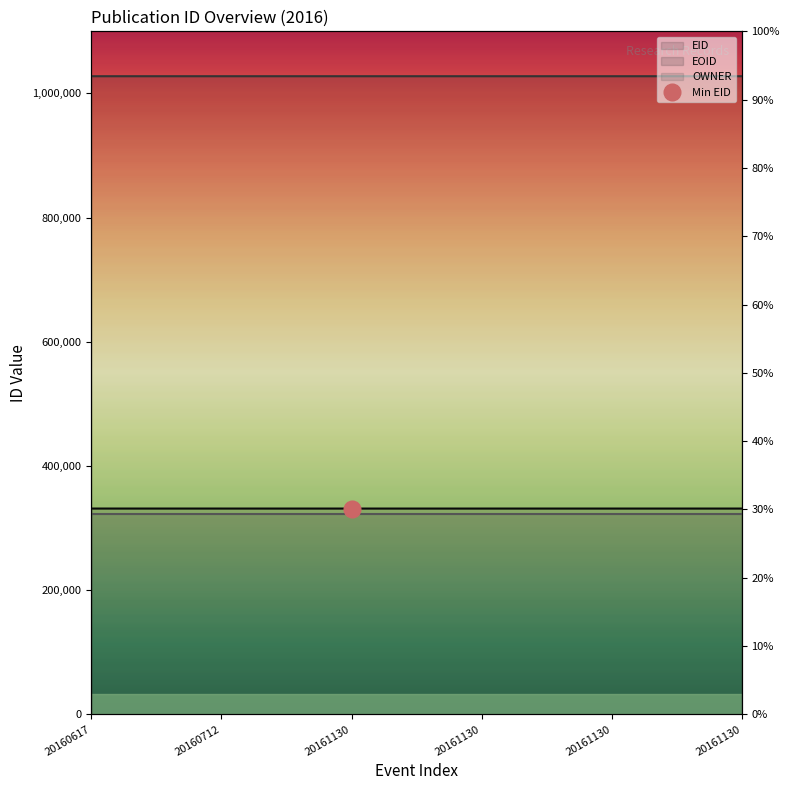

What is the total value across all series at 20160712?

1359195